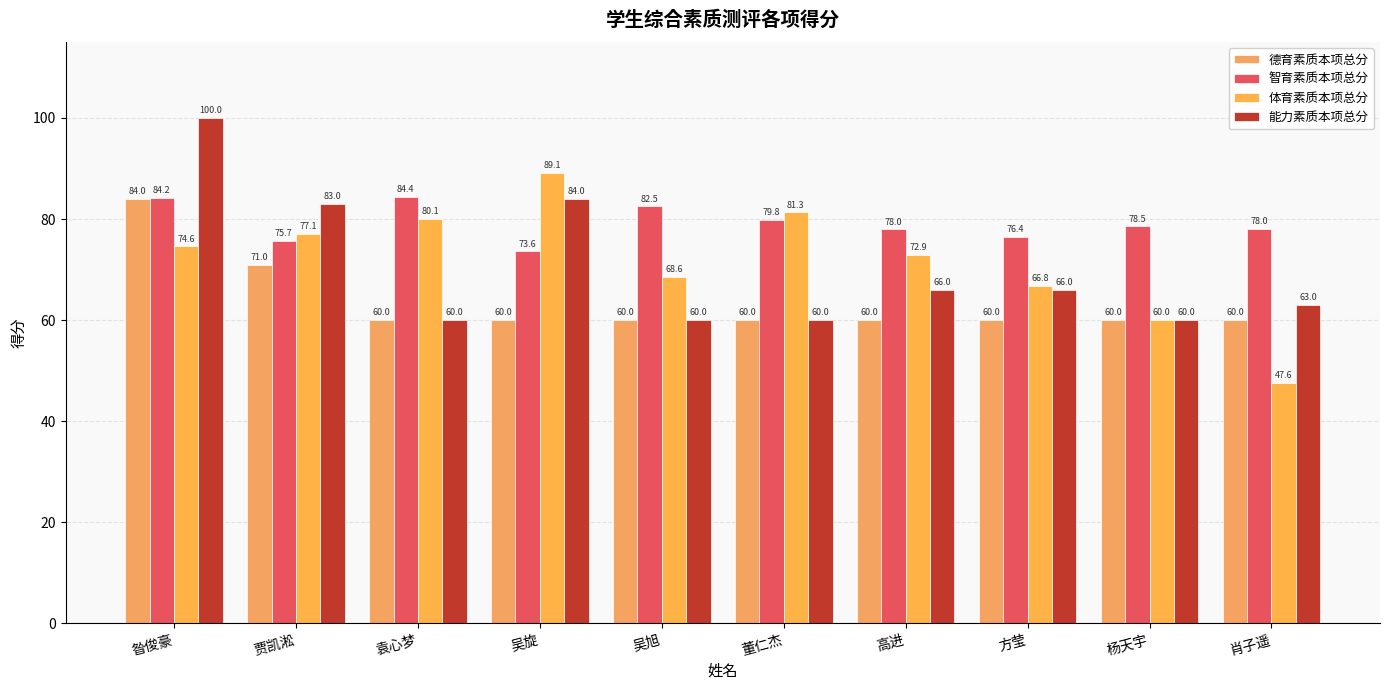

What is the average value of the 体育素质本项总分 series?

71.8